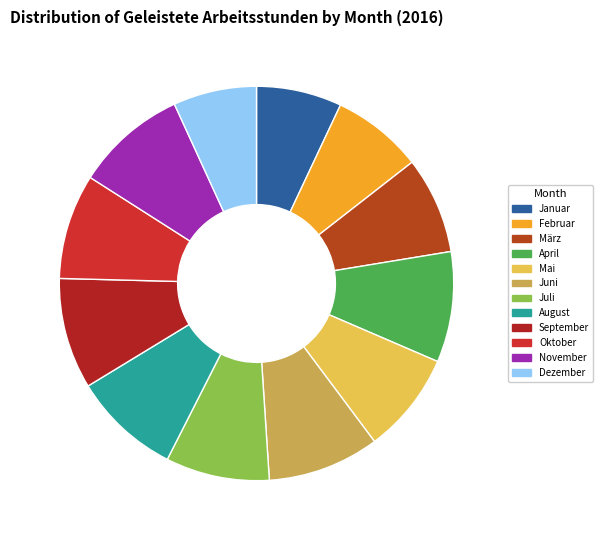

Between April and März, which is larger?

April